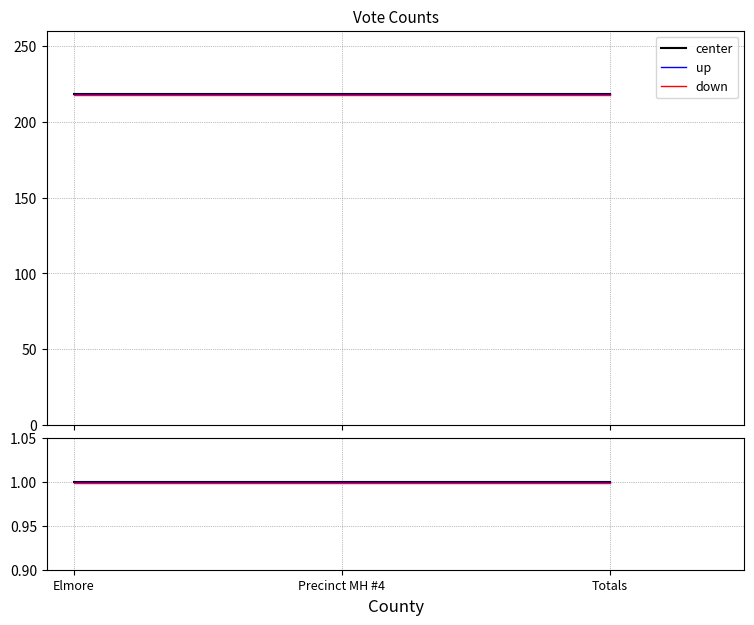

The value of center at Totals is 1.4. True or false?

False